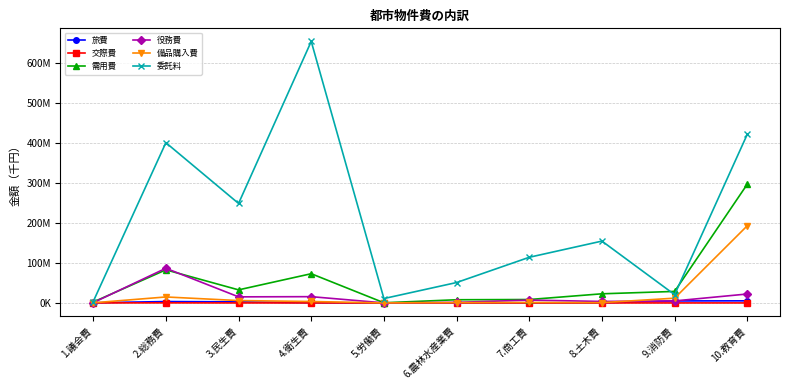

Is this an area chart (filled region under the line)?

No